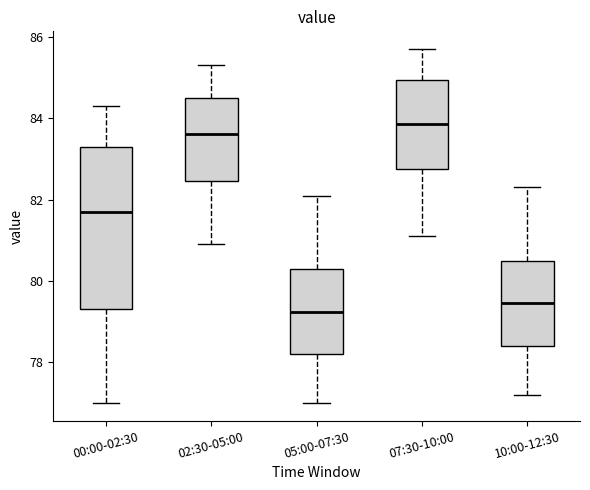

Where does the median line of the box for 07:30-10:00 sit on the y-axis? The values are not printed on the chart, so give them approximately, as read against the axis.

83.8